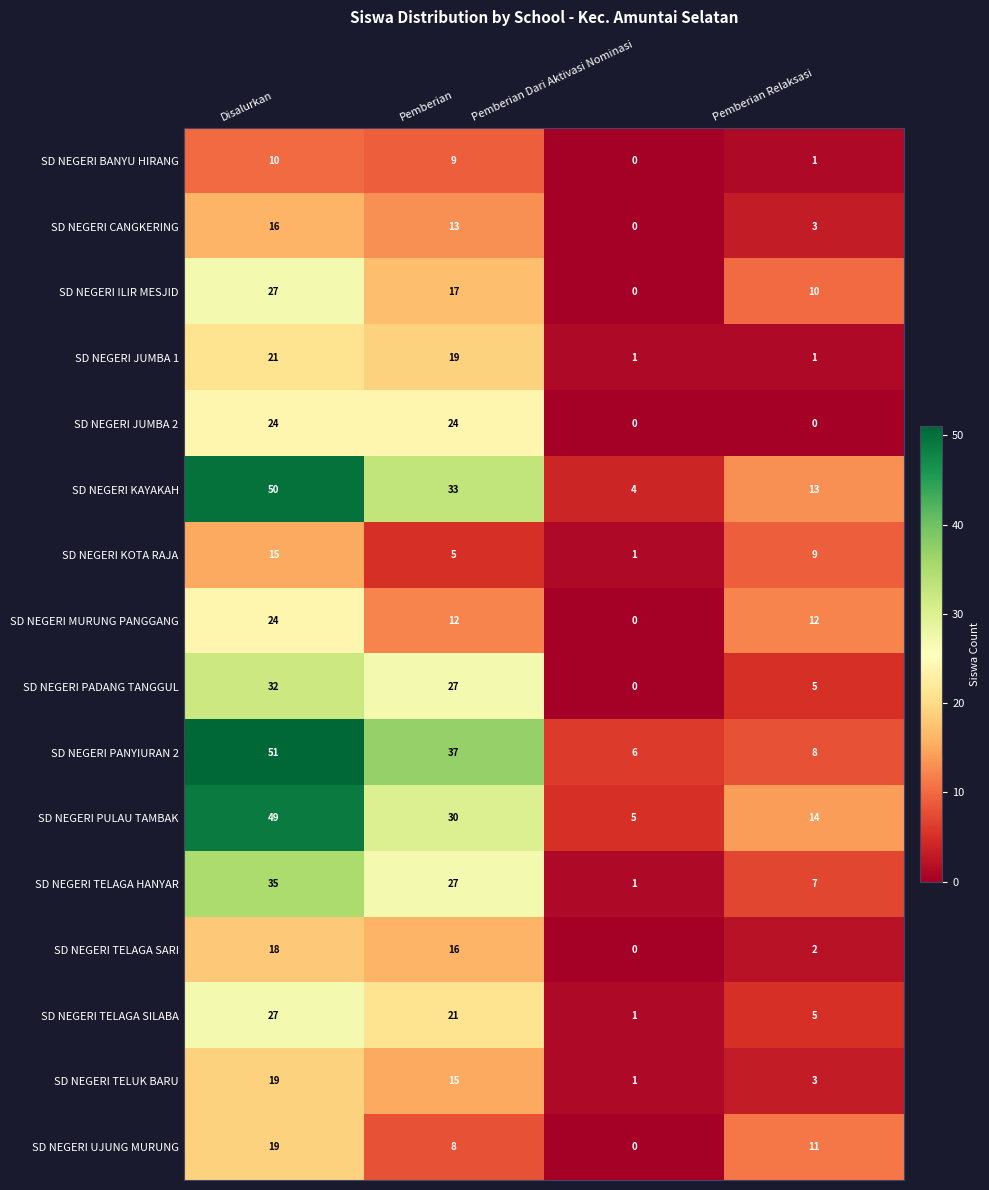

Which series has the largest range (max minus min)?

SD NEGERI KAYAKAH